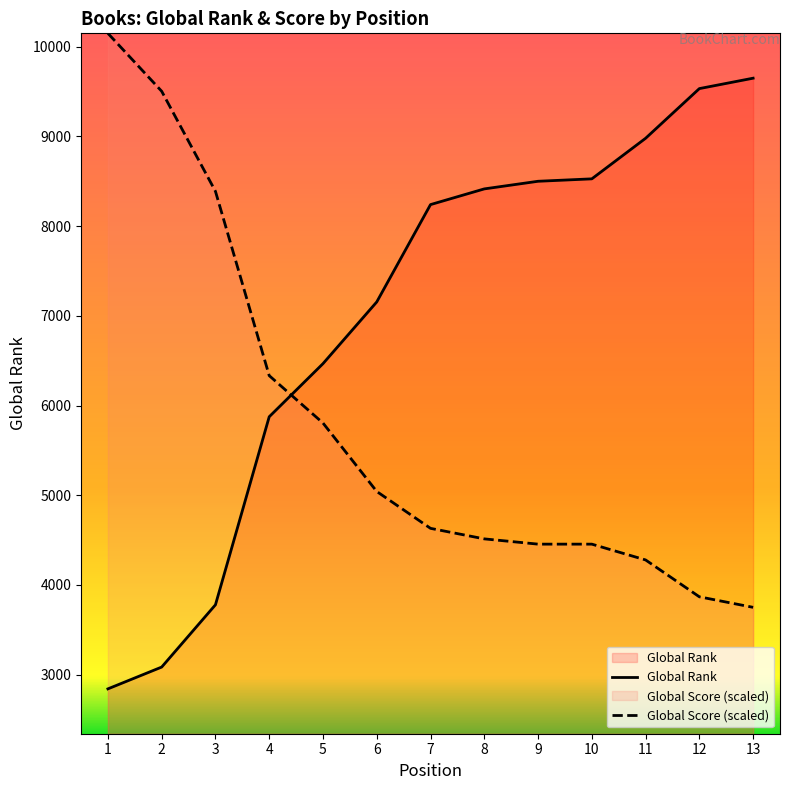

True or false: Global Score and Global Rank intersect in this chart.

True